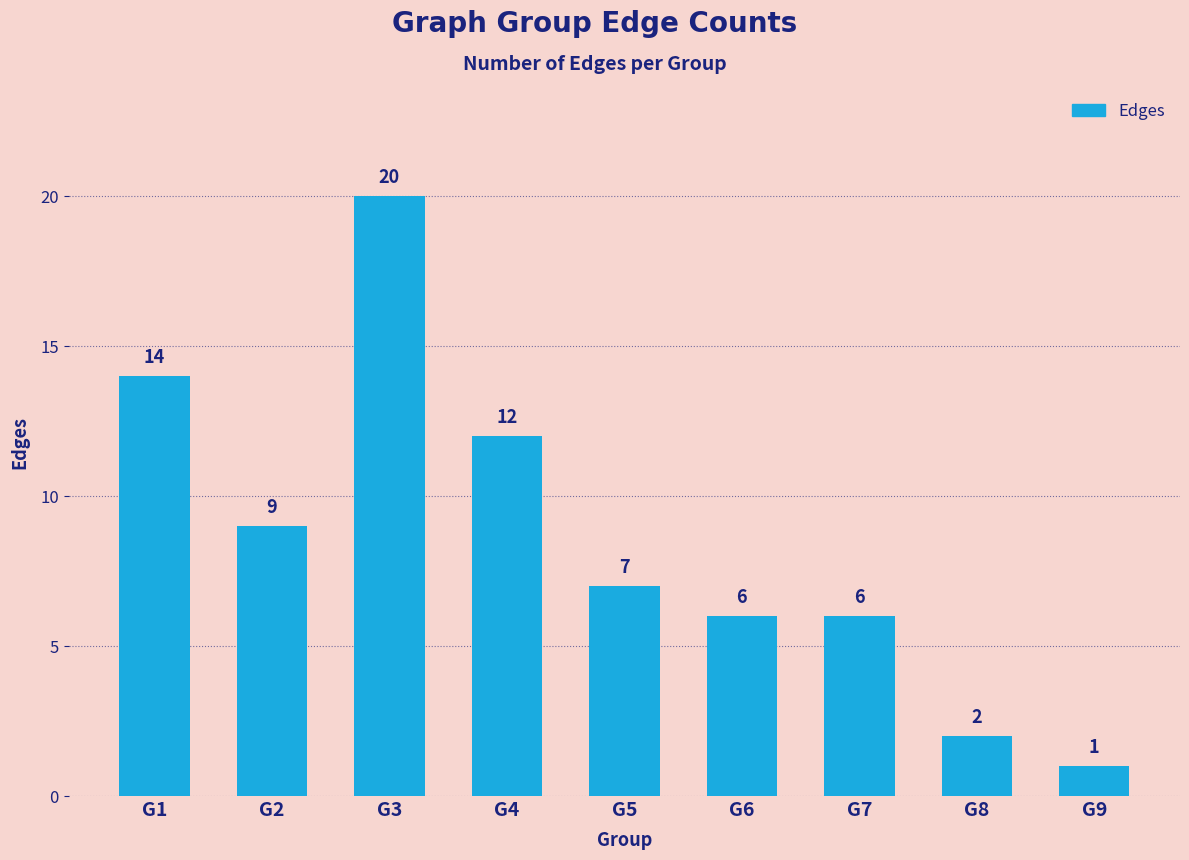

How many data points does each series have?

9